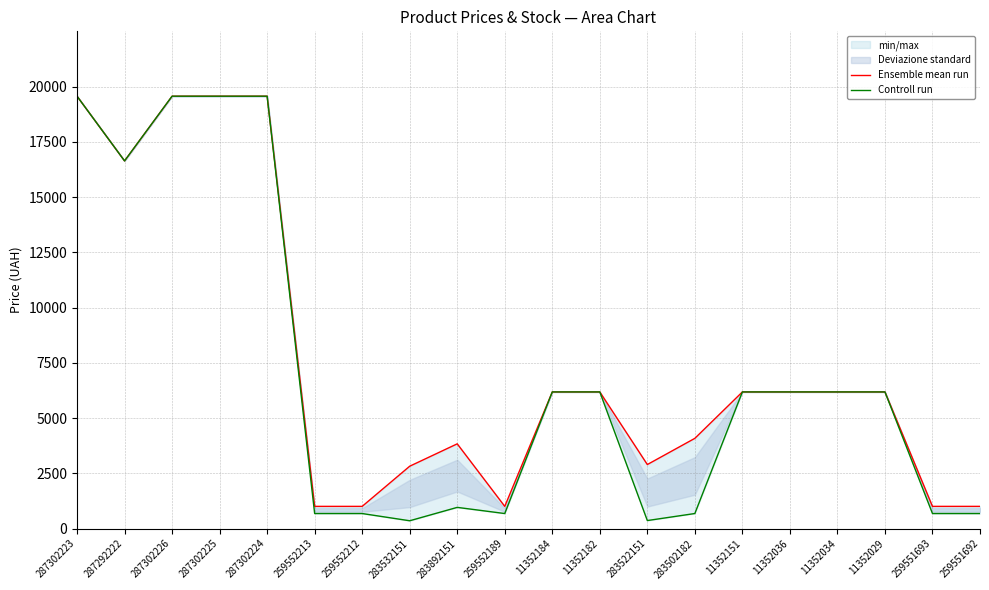

List the series in order of their peak value, lowest first.

Ensemble mean run, Controll run